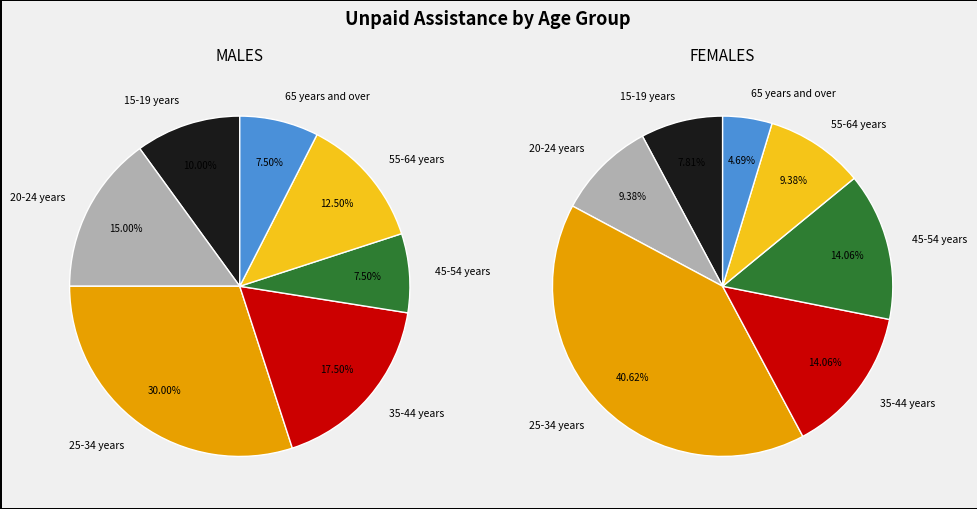

To the nearest percent, what percentage of the pie is 25-34 years?

30%